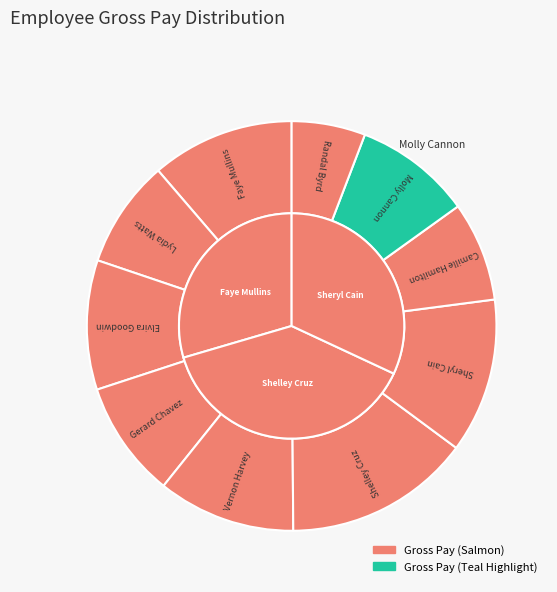

Which category has the smallest portion of the pie?

Randal Byrd